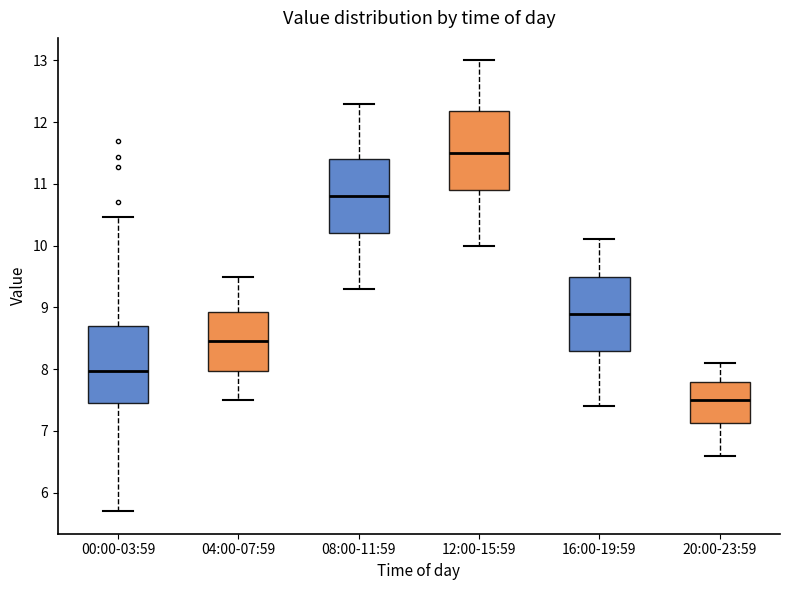

Reading left to right, read every box against the y-axis: the position of its median line, the range the box covers, and the ends of its whiskers. The values are not printed on the chart, so give them approximately, as read against the axis.

00:00-03:59: median 8.0, box 7.5 to 8.7, whiskers 5.7 to 10.5
04:00-07:59: median 8.5, box 8.0 to 8.9, whiskers 7.5 to 9.5
08:00-11:59: median 10.8, box 10.2 to 11.4, whiskers 9.3 to 12.3
12:00-15:59: median 11.5, box 10.9 to 12.2, whiskers 10.0 to 13.0
16:00-19:59: median 8.9, box 8.3 to 9.5, whiskers 7.4 to 10.1
20:00-23:59: median 7.5, box 7.1 to 7.8, whiskers 6.6 to 8.1